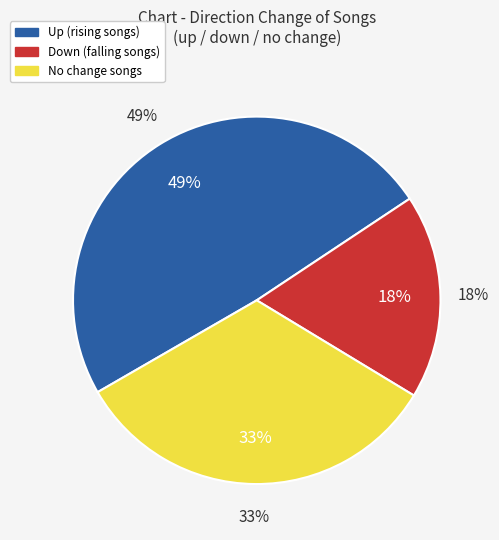

What is the change in value from up to down?

-31